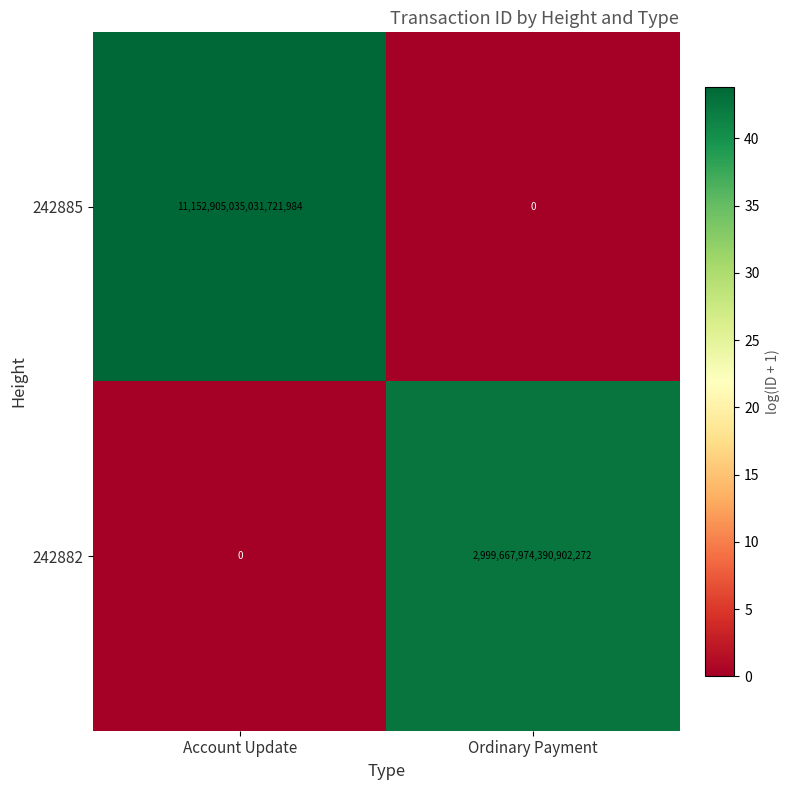

Where is 242885 nearest to the value 5576452517515860992?

Account Update